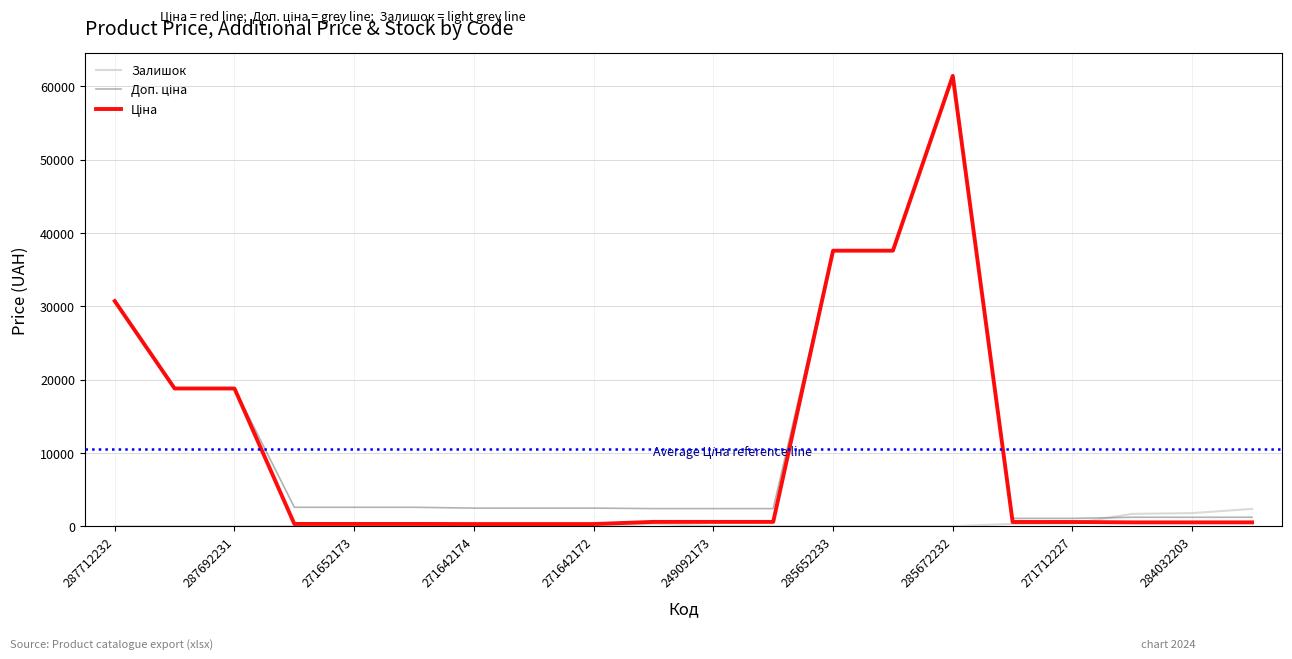

What is the maximum value shown in the chart?

61434.3